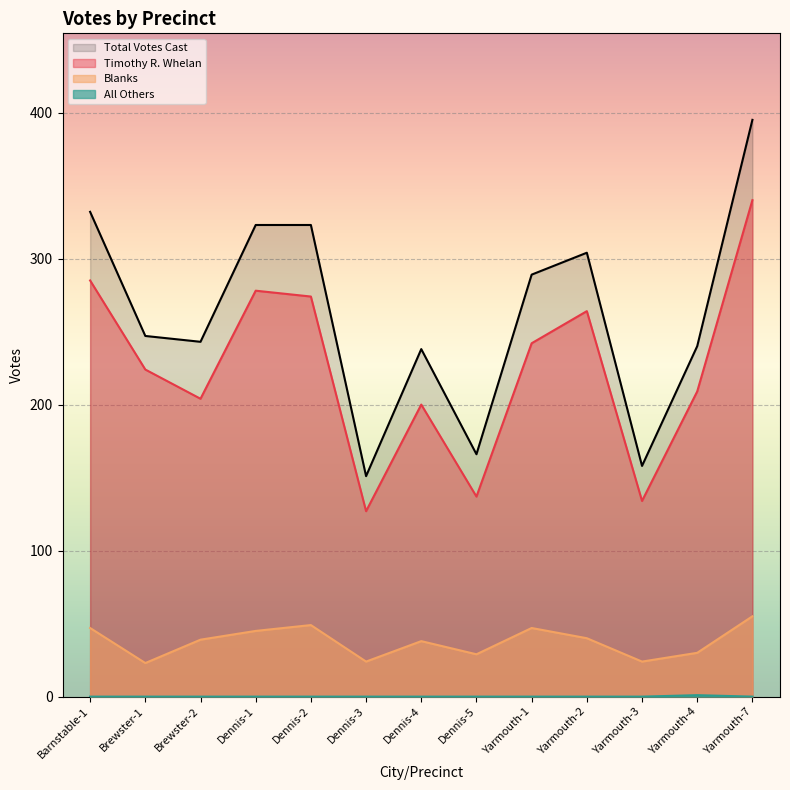

Which category has the highest value in the Blanks series?

Yarmouth-7